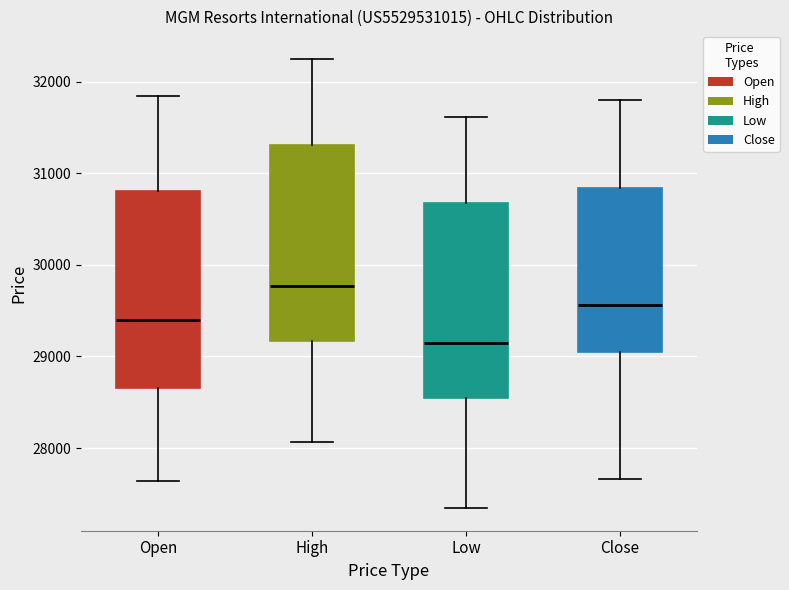

Where is the lower edge of the box for Open on the y-axis? The values are not printed on the chart, so give them approximately, as read against the axis.

28700